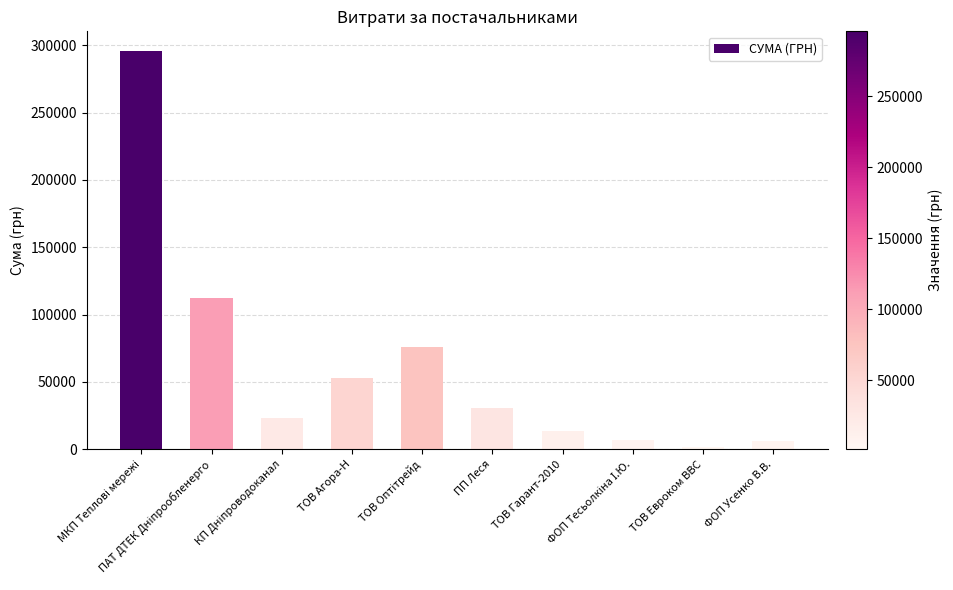

What is the smallest value displayed?

1266.3